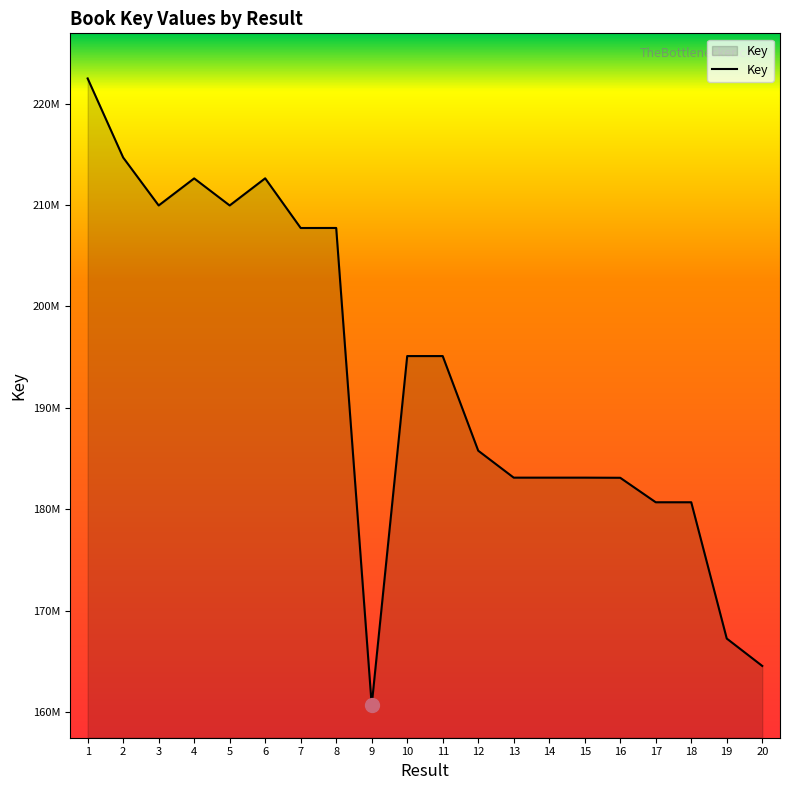

List the labels in order of value, smallest first.

9, 20, 19, 17, 18, 16, 13, 14, 15, 12, 11, 10, 7, 8, 3, 5, 4, 6, 2, 1